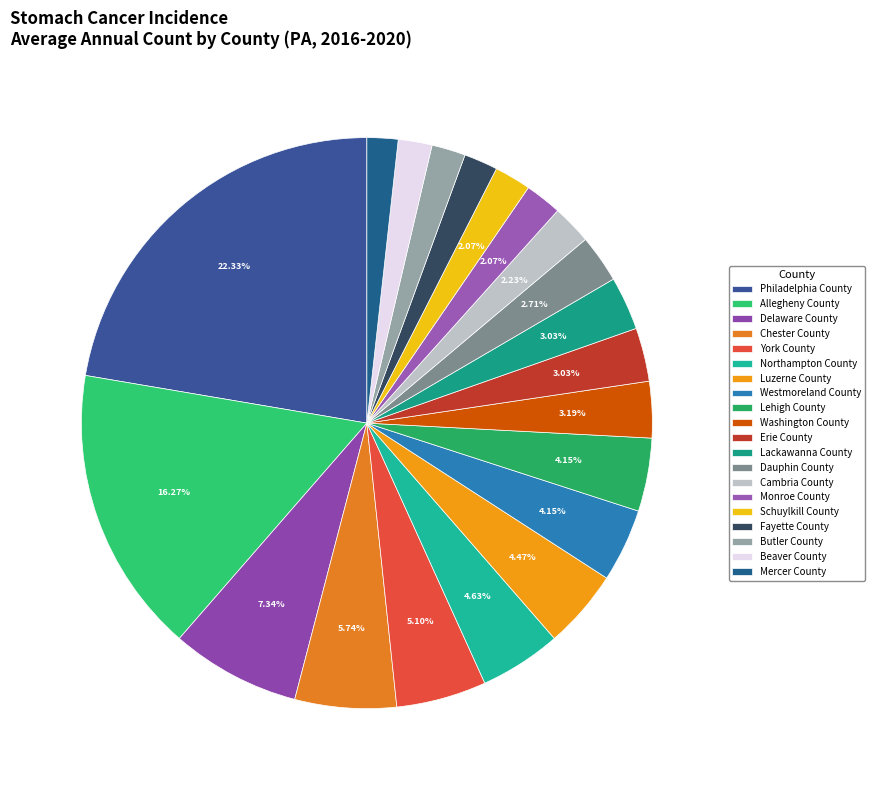

How many segments does this pie chart have?

20